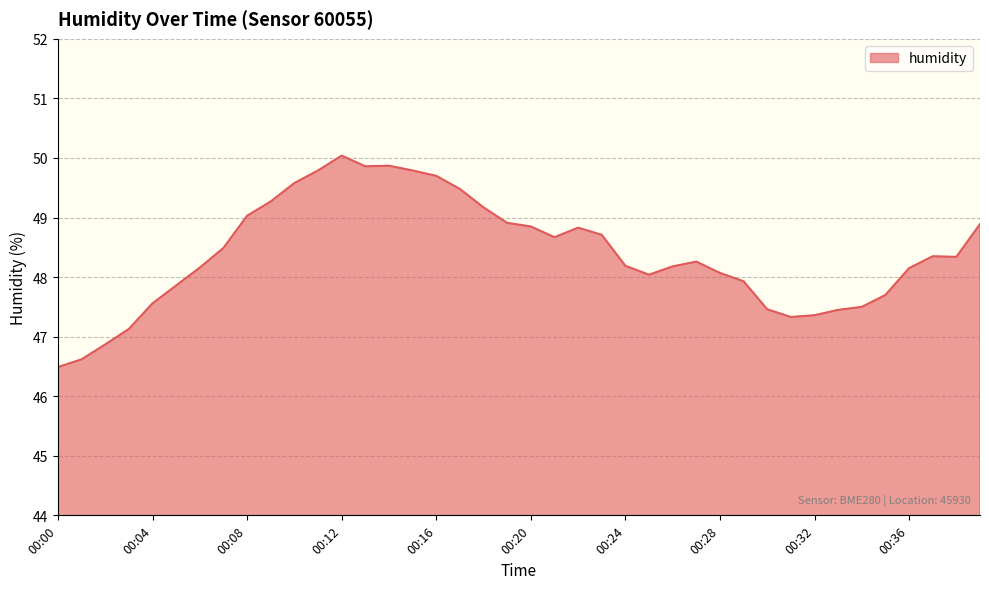

What is the minimum value shown in the chart?

46.5